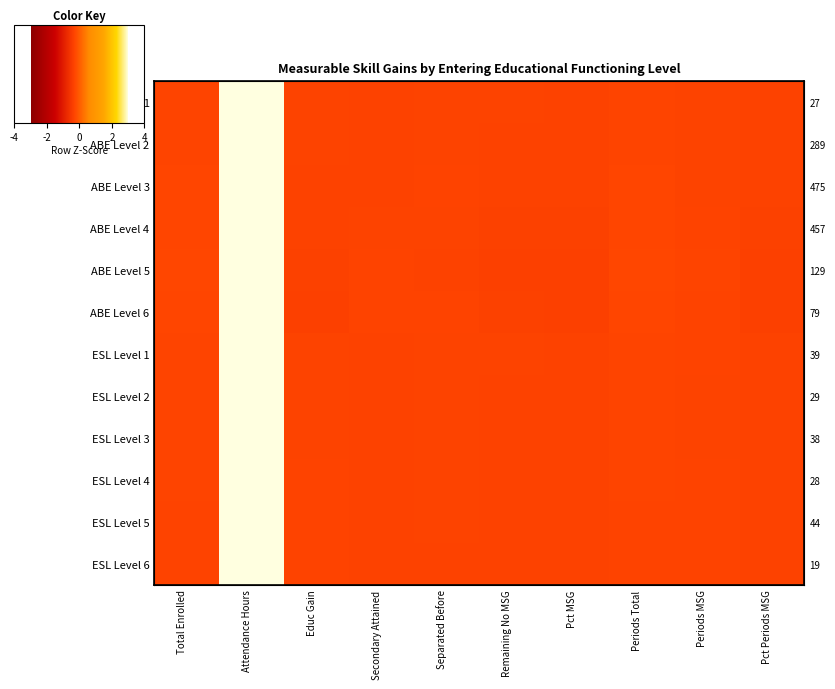

What is the greatest value displayed?

3.0